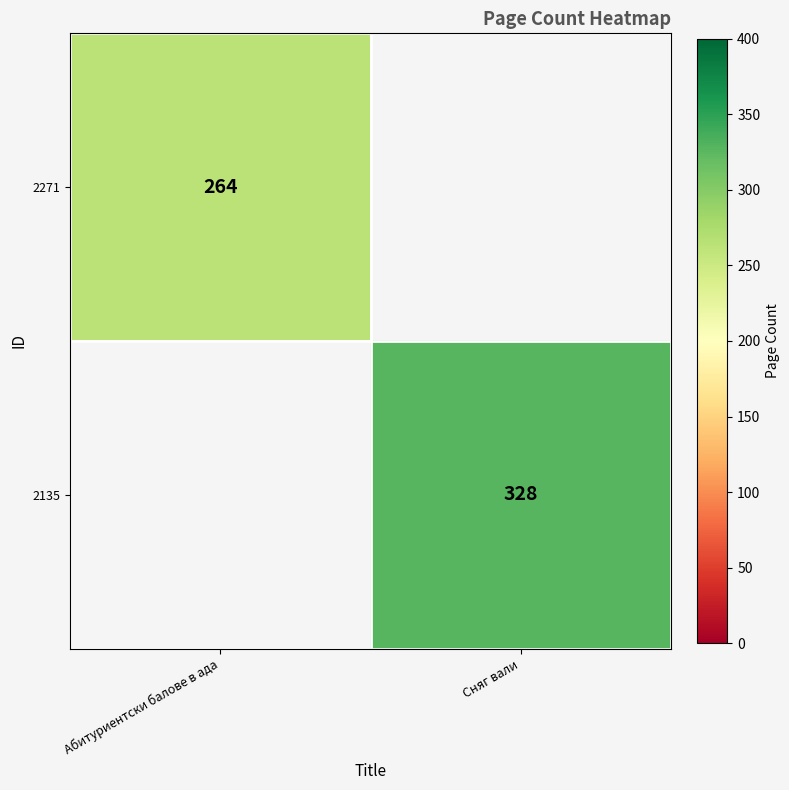

True or false: 2135 has a value of 328 at Сняг вали.

True